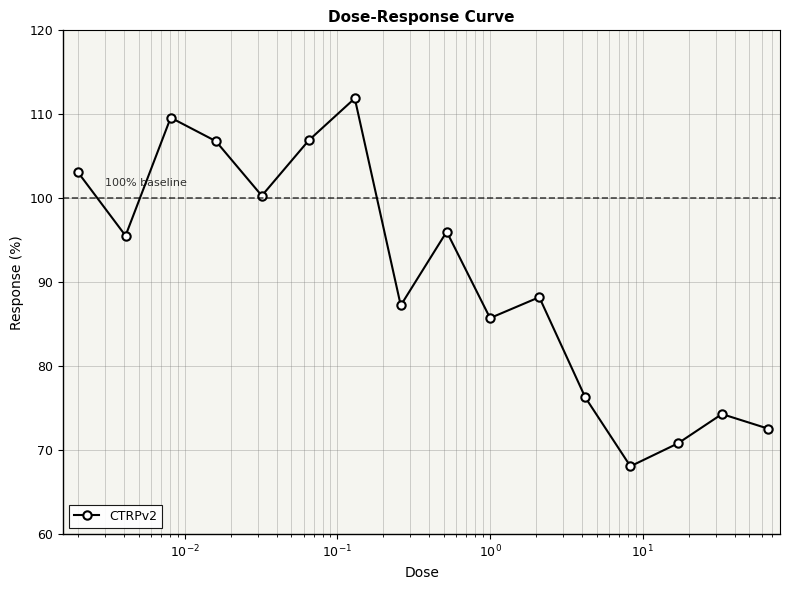

What is the difference between the second highest and minimum values?

41.5